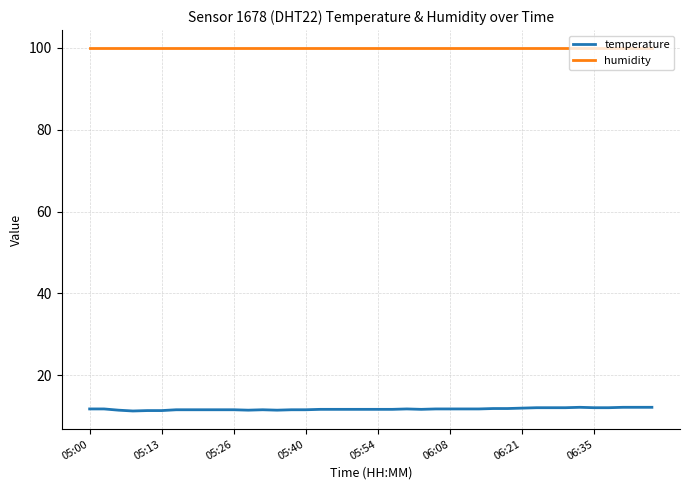

What is the smallest value displayed?

11.3